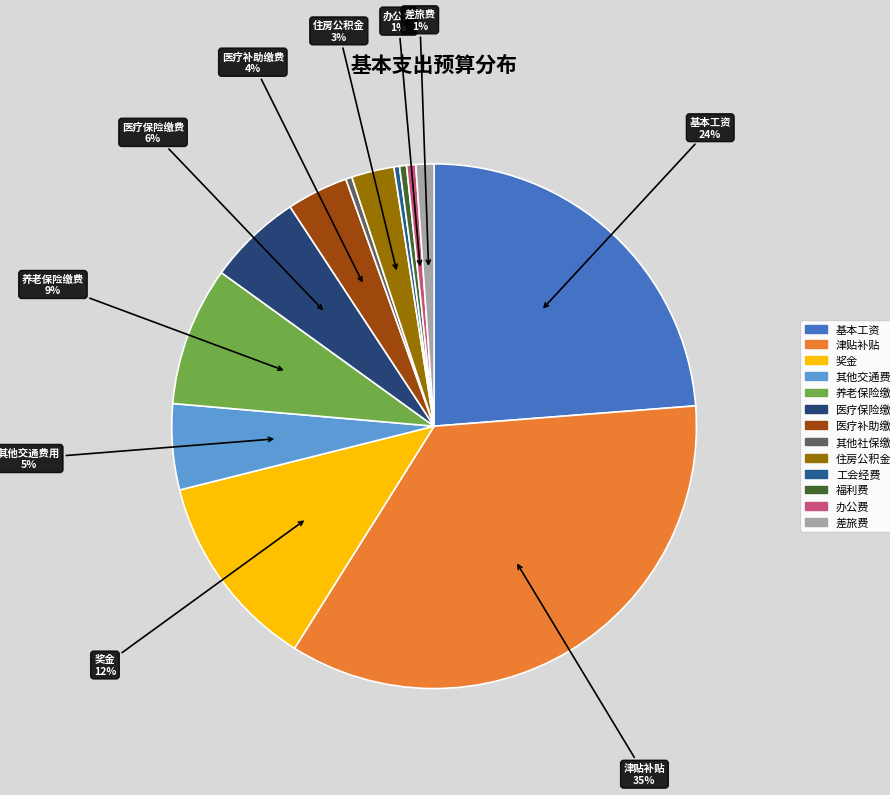

Count the number of slices in the pie.

13